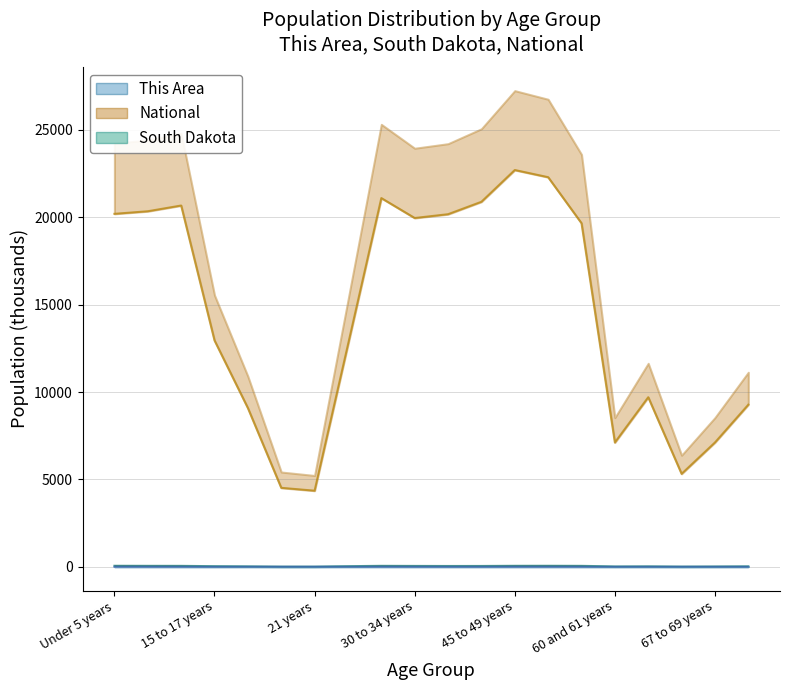

True or false: This Area has a value of 0.4 at 65 and 66 years.

True